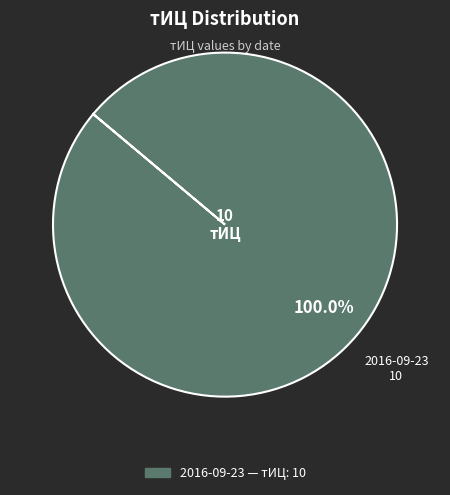

Is there any slice that represents more than half of the pie?

Yes